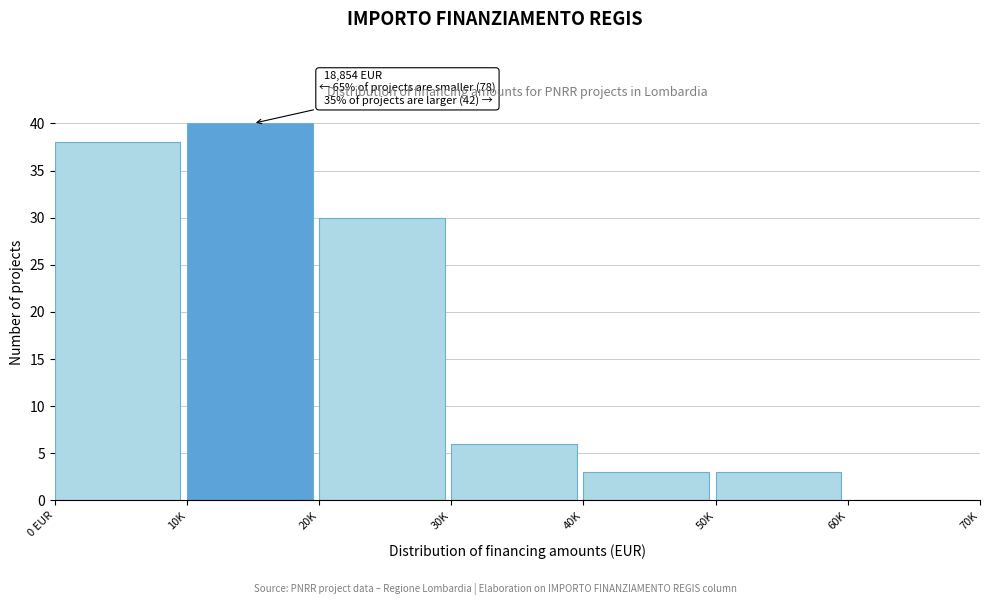

Reading left to right, transcribe all the data shown in this chart.

0 EUR=38	10K=40	20K=30	30K=6	40K=3	50K=3	60K=0